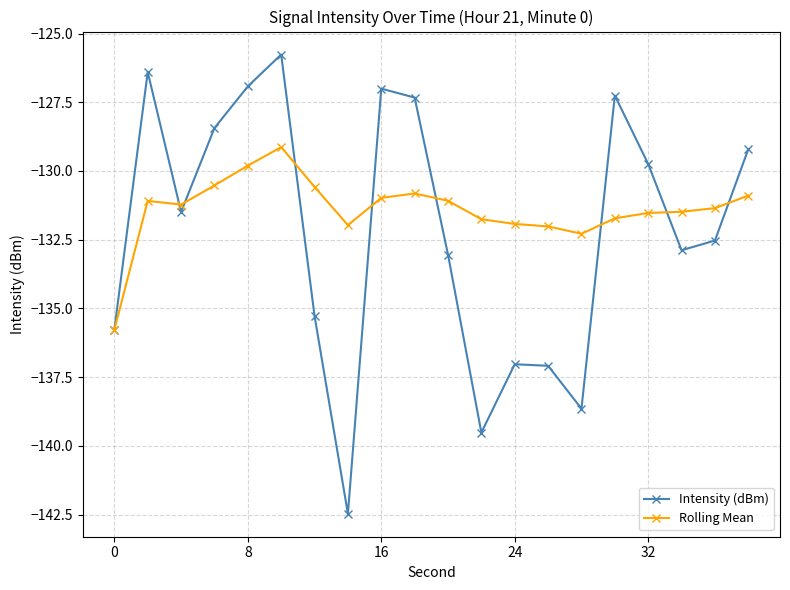

List the series in order of their peak value, lowest first.

Rolling Mean, Intensity (dBm)